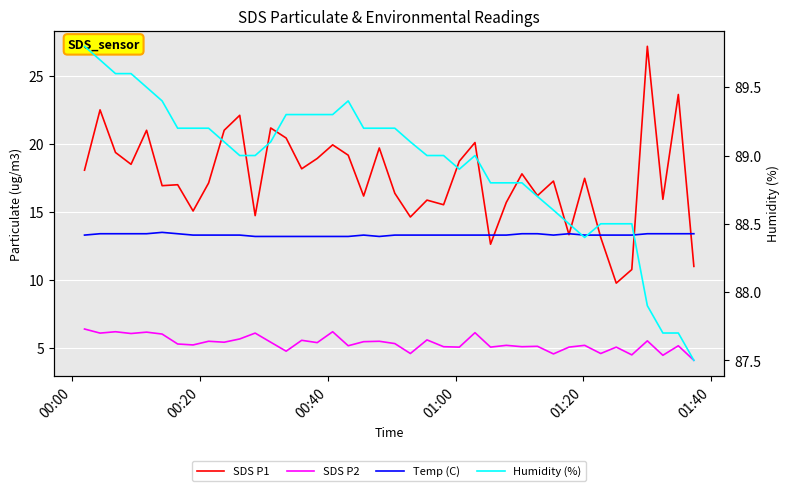

Rank the series at 01:00 from highest to lowest value.

Humidity (%), SDS P1, Temp (C), SDS P2